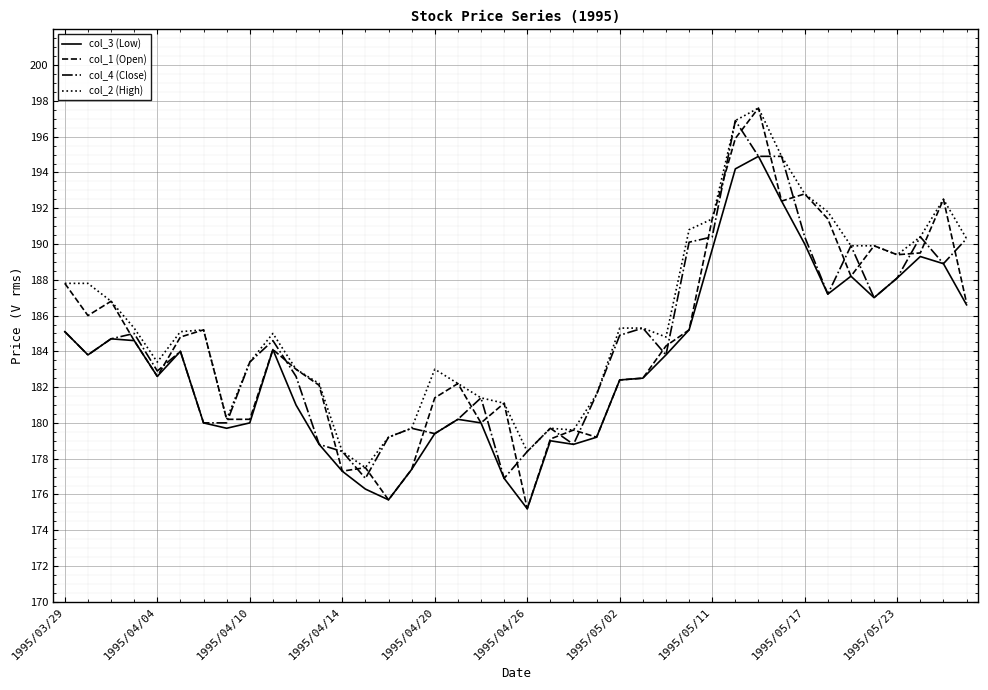

What is the sum of all col_1 (Open) values?

7385.2